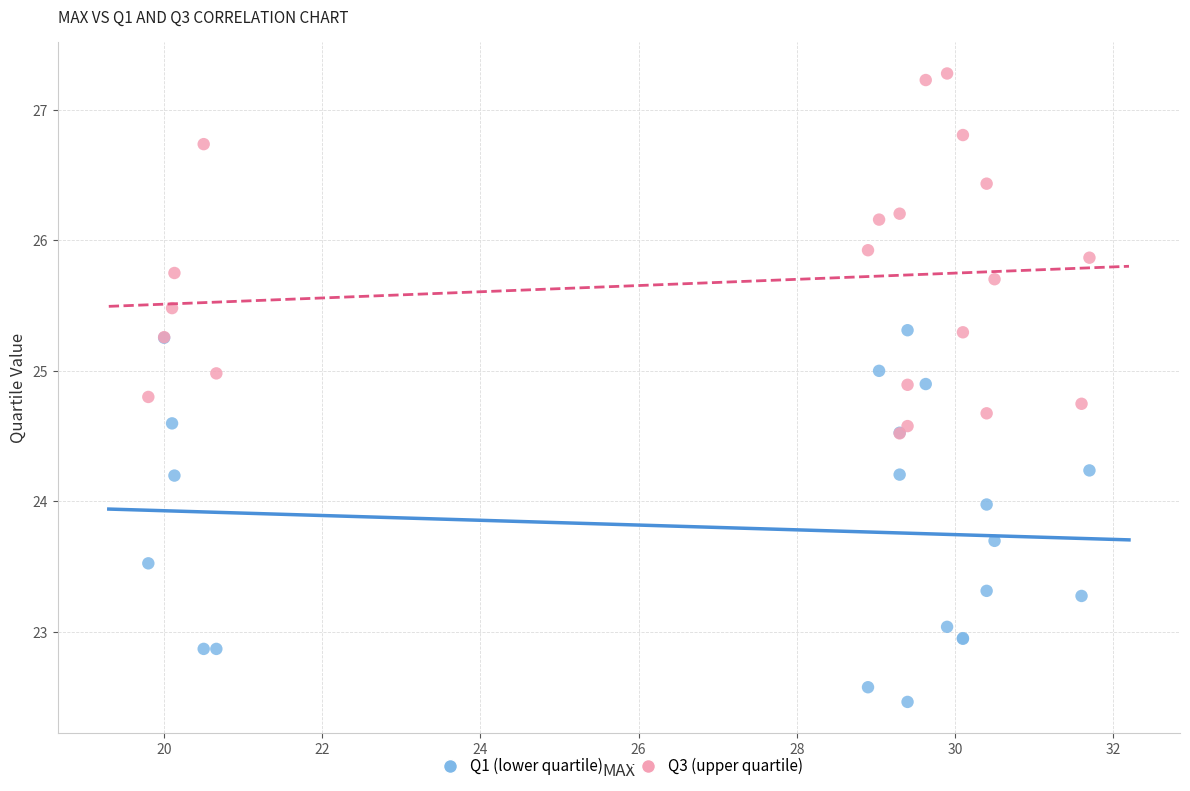

What are all the series names shown in the legend?

Q1 (lower quartile), Q3 (upper quartile)